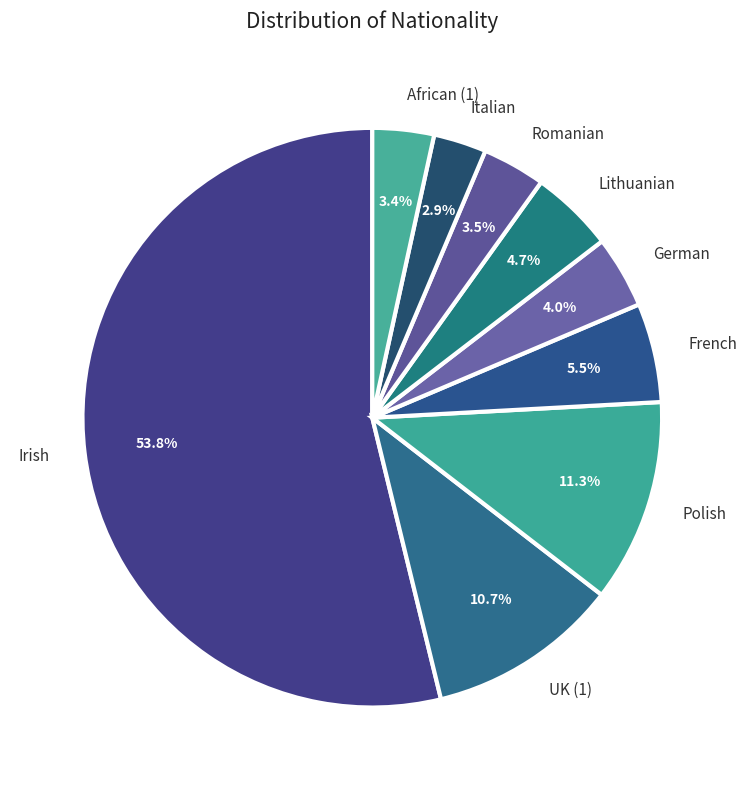

Is it true that Lithuanian is 5% of the pie?

True